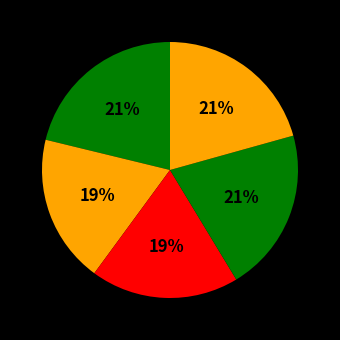

How many slices are in this pie chart?

5